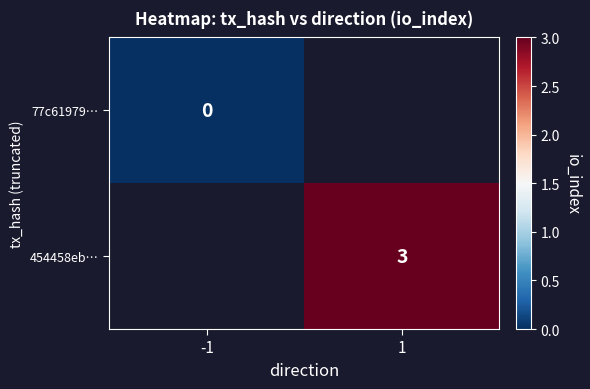

The 454458eb… series shows 3 at 1. True or false?

True